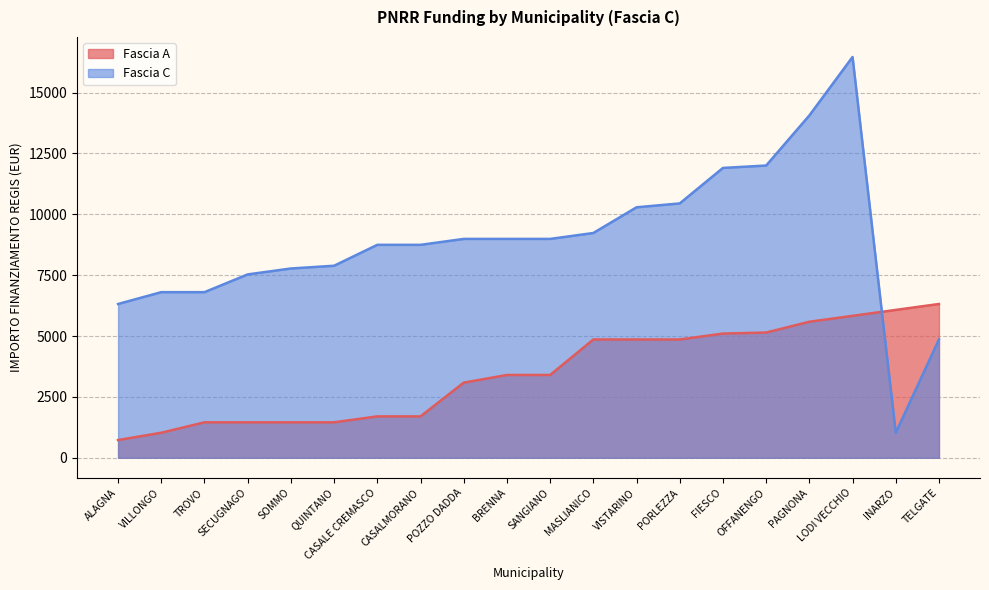

Which series has the largest total across all categories?

Fascia C